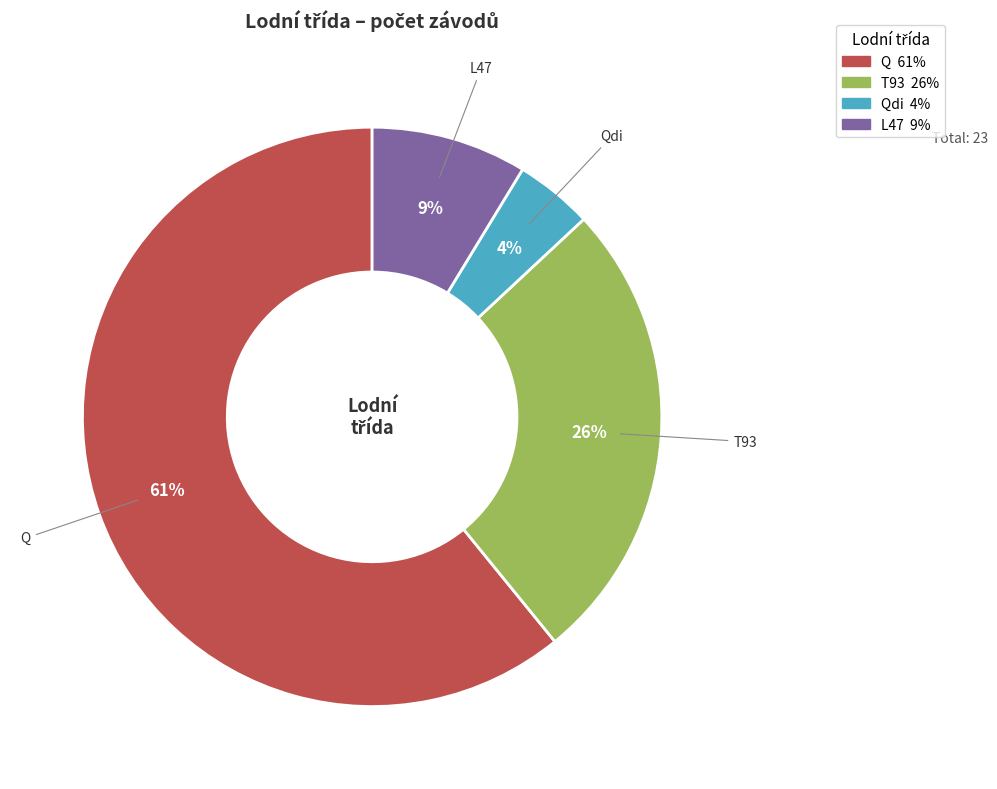

To the nearest percent, what is the difference between the largest and smallest slice percentages?

57%